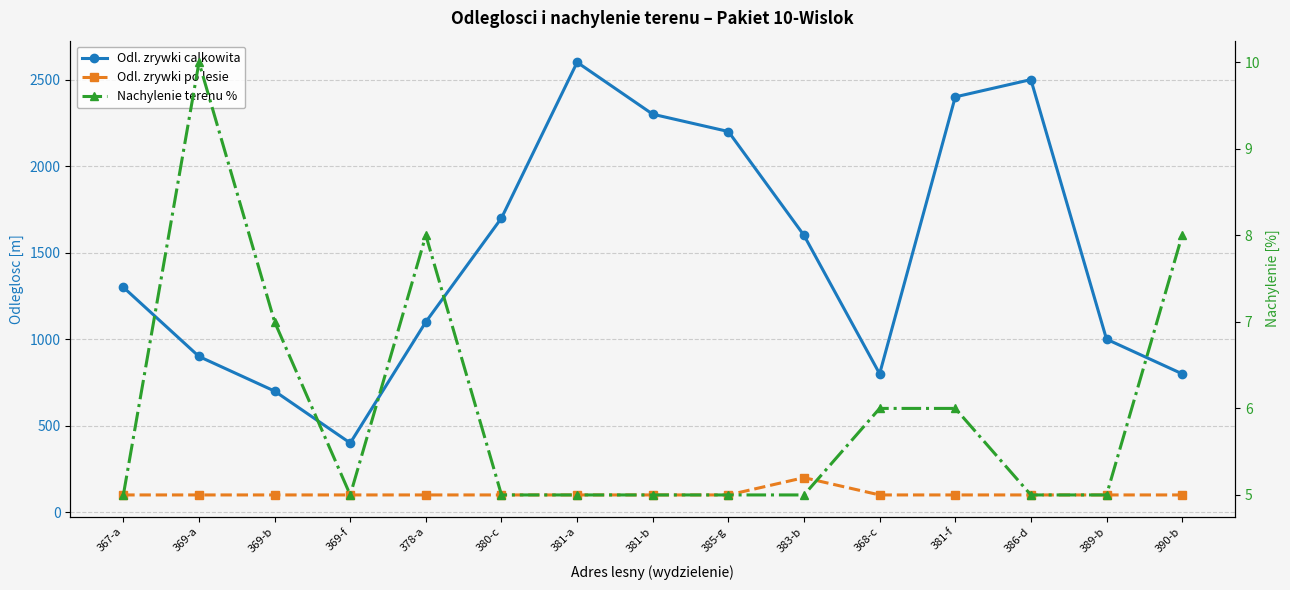

What are all the series names shown in the legend?

Odl. zrywki calkowita, Odl. zrywki po lesie, Nachylenie terenu %